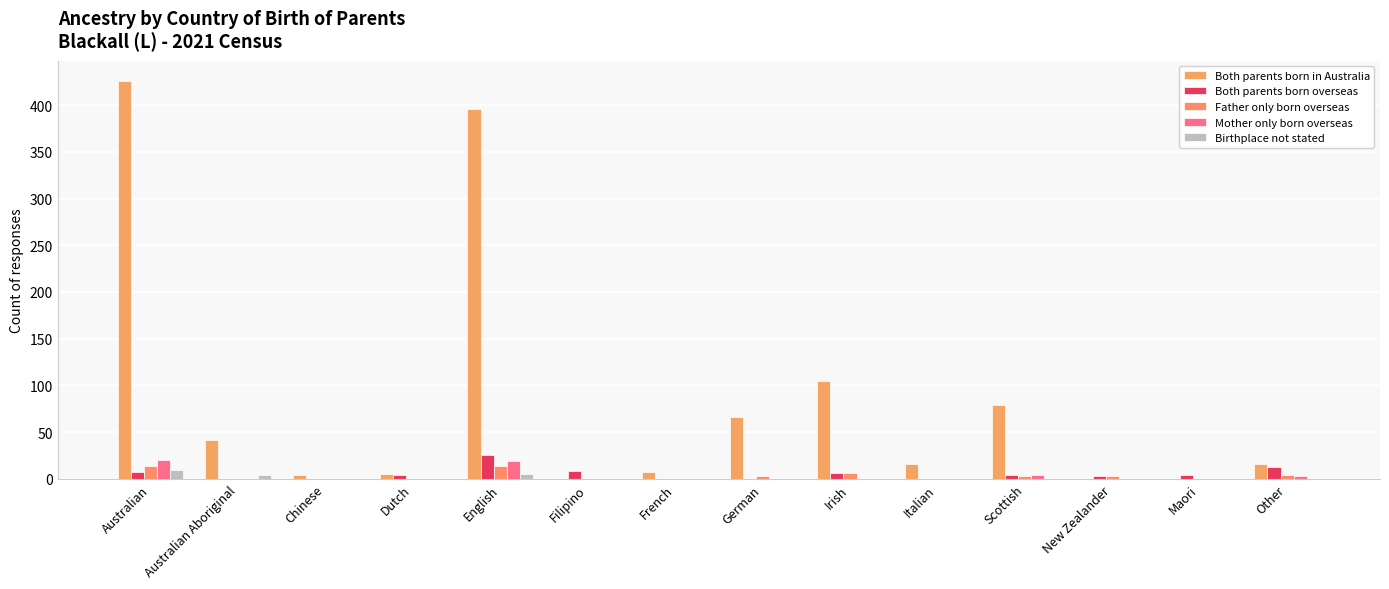

The Mother only born overseas series shows 0 at Irish. True or false?

True